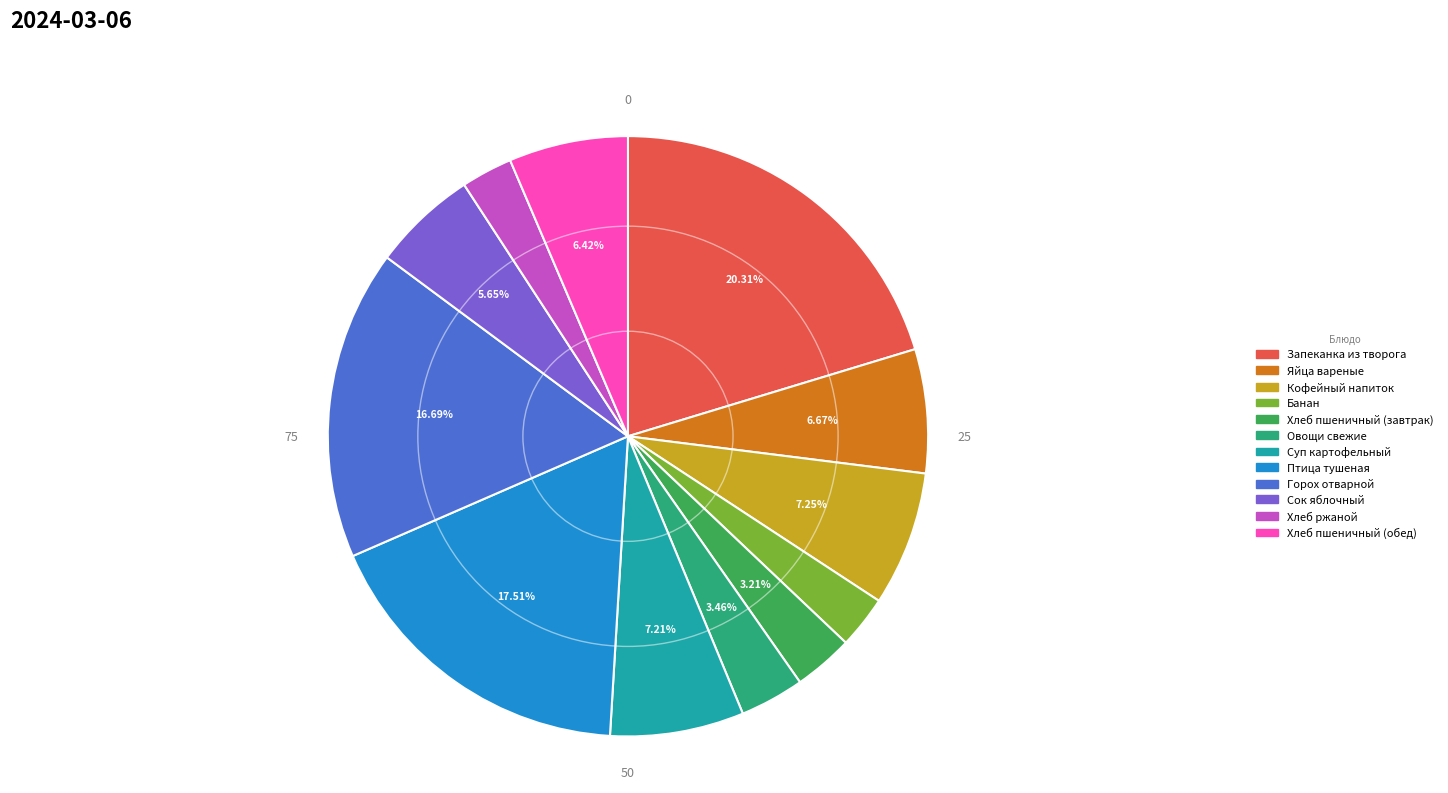

Is there a majority slice in this chart?

No